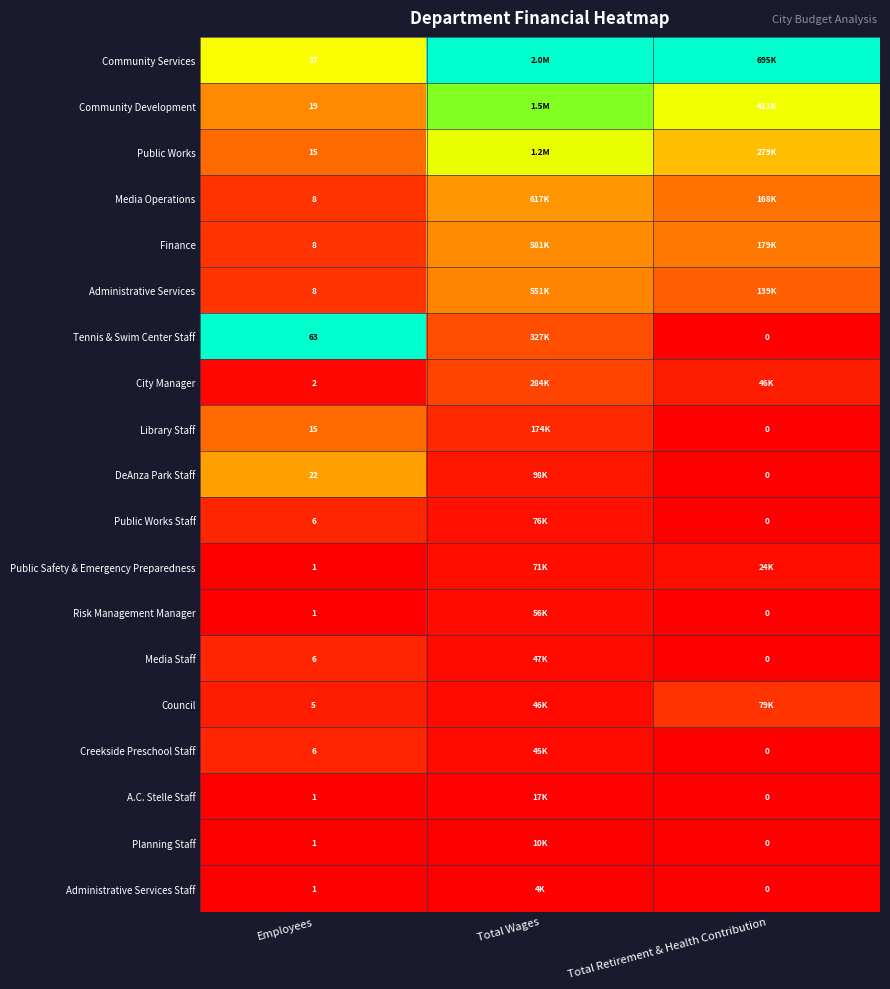

Which series has the largest total across all categories?

Community Services